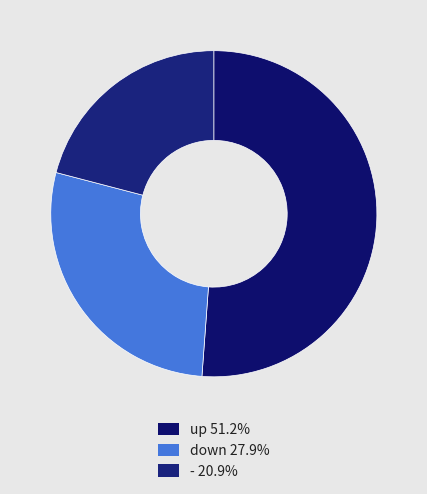

The up slice represents 51% of the pie. True or false?

True